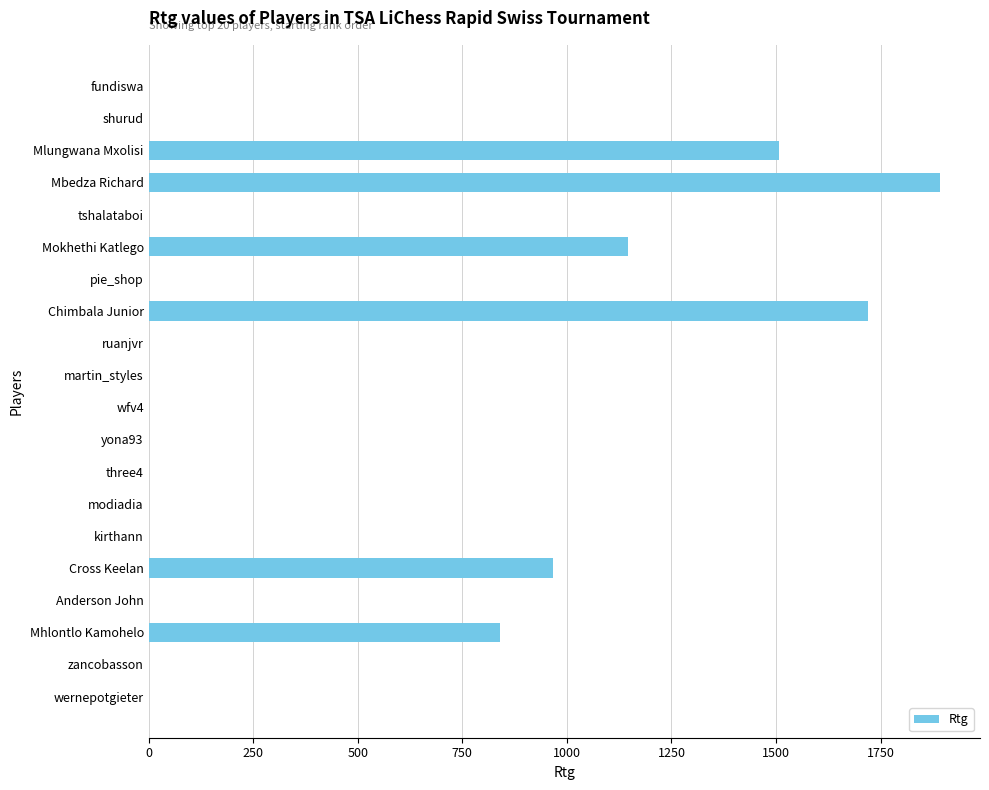

What is the greatest value displayed?

1893